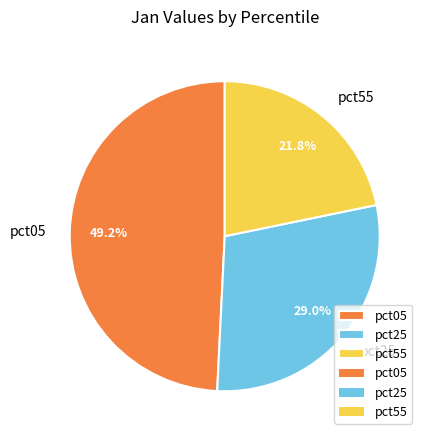

How many segments does this pie chart have?

3